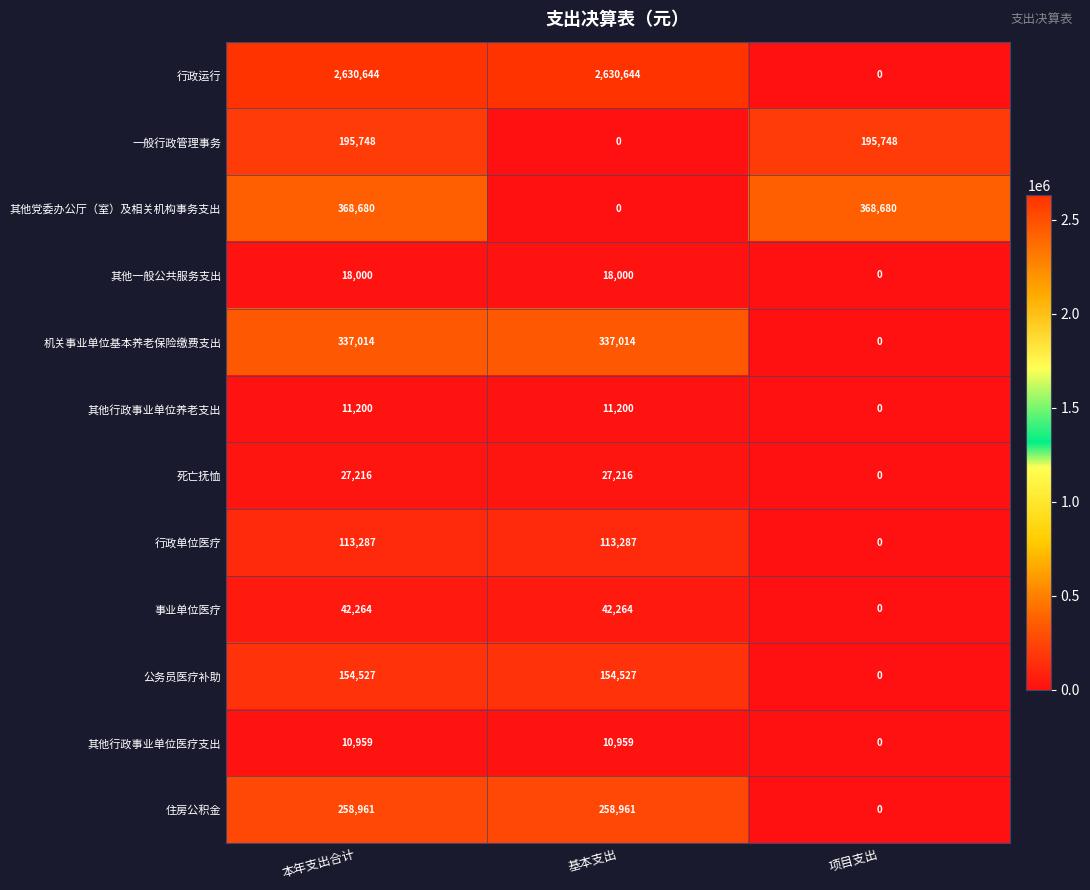

How many values in 其他行政事业单位医疗支出 are above zero?

2